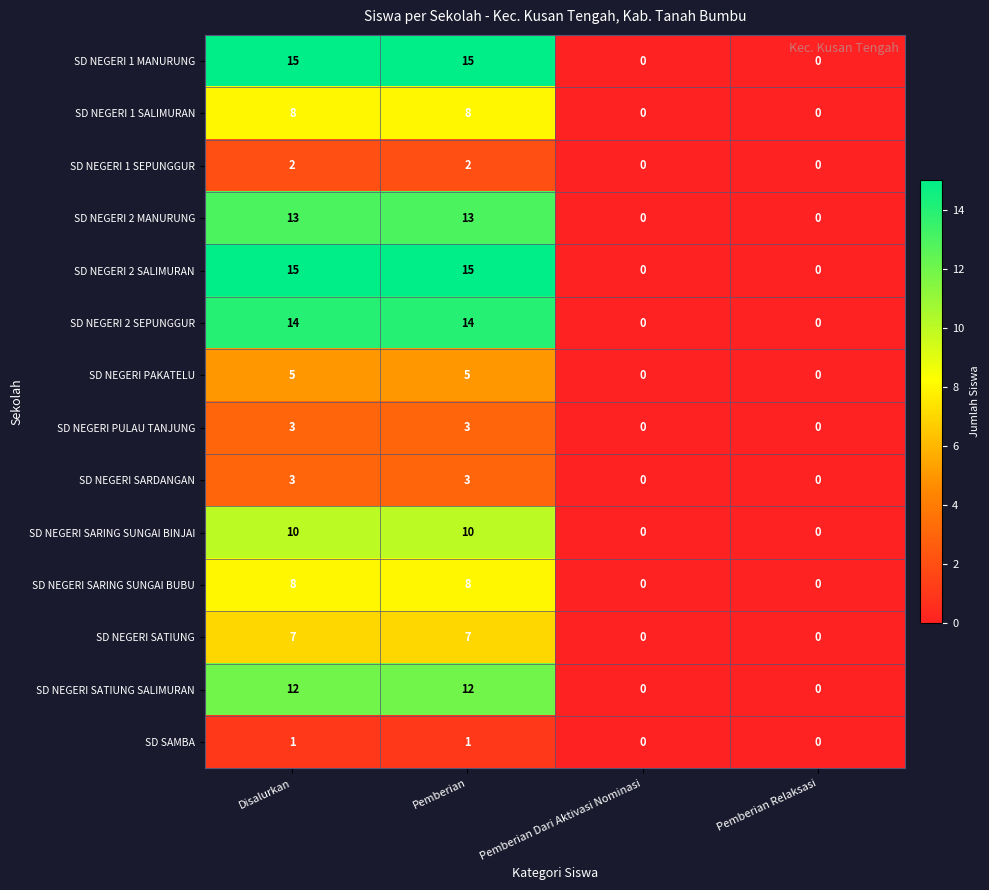

The SD SAMBA series shows 1 at Pemberian Dari Aktivasi Nominasi. True or false?

False